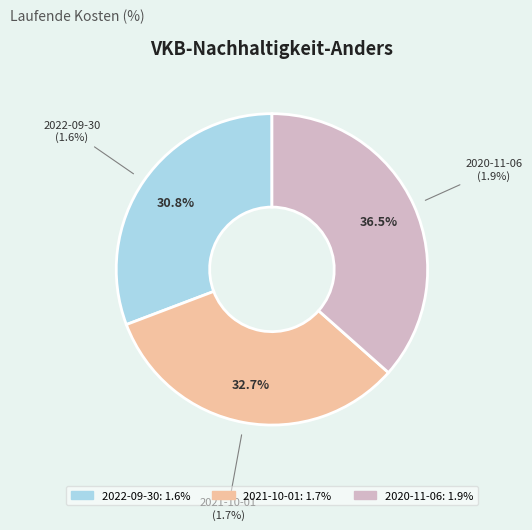

How many slices are in this pie chart?

3